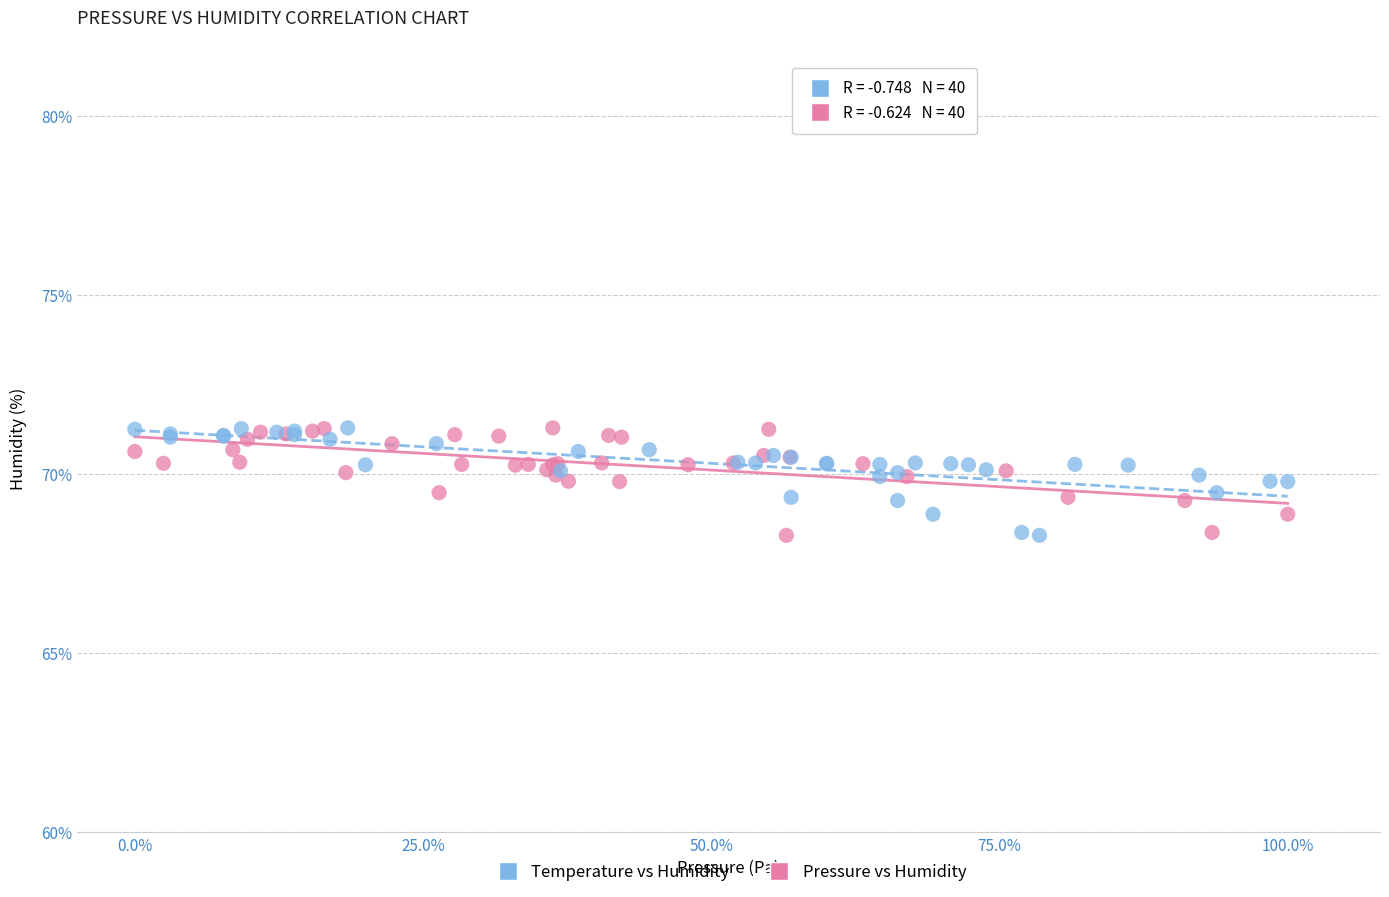

What are all the series names shown in the legend?

Temperature vs Humidity, Pressure vs Humidity